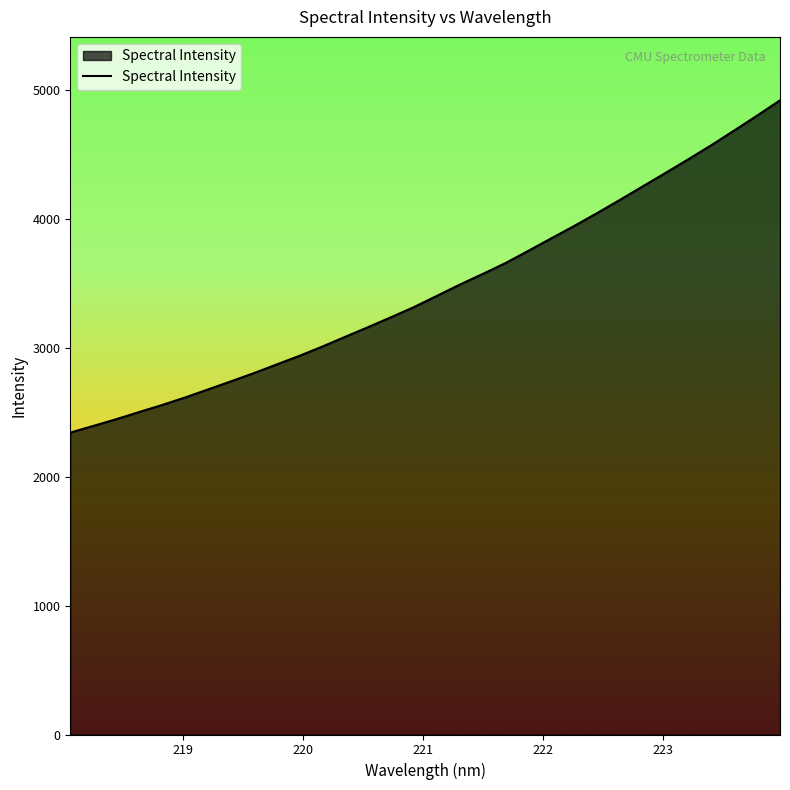

What is the difference between the second highest and minimum values?

2458.7